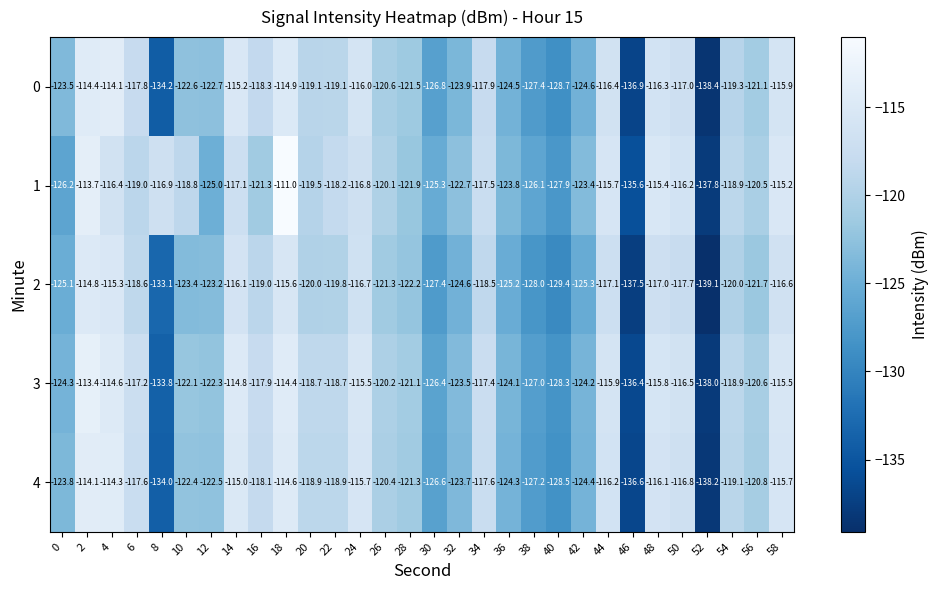

What is the minimum value for 0?

-138.4